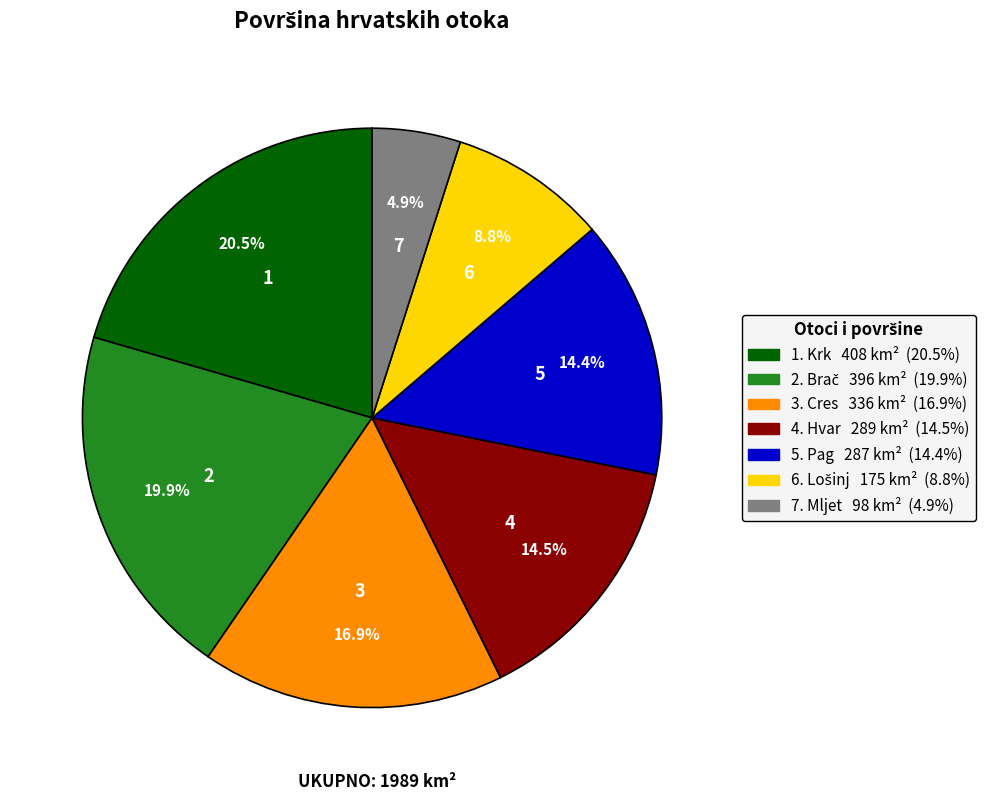

How many segments does this pie chart have?

7